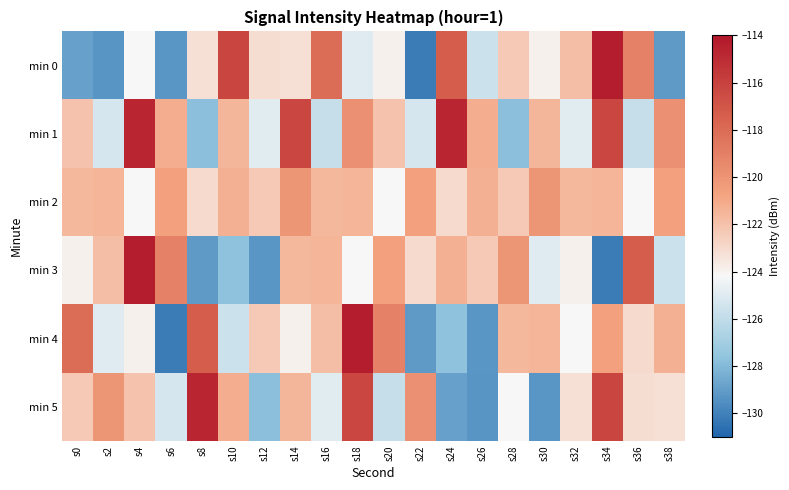

Reading left to right, transcribe all the data shown in this chart.

min 0: s0=-128.8	s2=-129.3	s4=-124.2	s6=-129.2	s8=-123.2	s10=-116.2	s12=-123.1	s14=-123.2	s16=-118.0	s18=-125.0	s20=-123.9	s22=-130.2	s24=-117.3	s26=-125.6	s28=-122.3	s30=-123.9	s32=-121.8	s34=-114.3	s36=-119.1	s38=-129.1
min 1: s0=-122.1	s2=-125.3	s4=-114.7	s6=-121.2	s8=-127.8	s10=-121.5	s12=-124.9	s14=-116.2	s16=-125.8	s18=-119.8	s20=-122.1	s22=-125.3	s24=-114.7	s26=-121.2	s28=-127.8	s30=-121.5	s32=-124.9	s34=-116.2	s36=-125.8	s38=-119.8
min 2: s0=-121.6	s2=-121.5	s4=-124.2	s6=-120.6	s8=-123.0	s10=-121.2	s12=-122.4	s14=-120.1	s16=-121.6	s18=-121.5	s20=-124.2	s22=-120.6	s24=-123.0	s26=-121.2	s28=-122.4	s30=-120.1	s32=-121.6	s34=-121.5	s36=-124.2	s38=-120.6
min 3: s0=-123.9	s2=-121.8	s4=-114.3	s6=-119.1	s8=-129.1	s10=-127.7	s12=-129.3	s14=-121.6	s16=-121.5	s18=-124.2	s20=-120.6	s22=-123.0	s24=-121.2	s26=-122.4	s28=-120.1	s30=-125.0	s32=-123.9	s34=-130.2	s36=-117.3	s38=-125.6
min 4: s0=-118.0	s2=-125.0	s4=-123.9	s6=-130.2	s8=-117.3	s10=-125.6	s12=-122.3	s14=-123.9	s16=-121.8	s18=-114.3	s20=-119.1	s22=-129.1	s24=-127.7	s26=-129.3	s28=-121.6	s30=-121.5	s32=-124.2	s34=-120.6	s36=-123.0	s38=-121.2
min 5: s0=-122.4	s2=-120.1	s4=-122.1	s6=-125.3	s8=-114.7	s10=-121.2	s12=-127.8	s14=-121.5	s16=-124.9	s18=-116.2	s20=-125.8	s22=-119.8	s24=-128.8	s26=-129.3	s28=-124.2	s30=-129.2	s32=-123.2	s34=-116.2	s36=-123.1	s38=-123.2